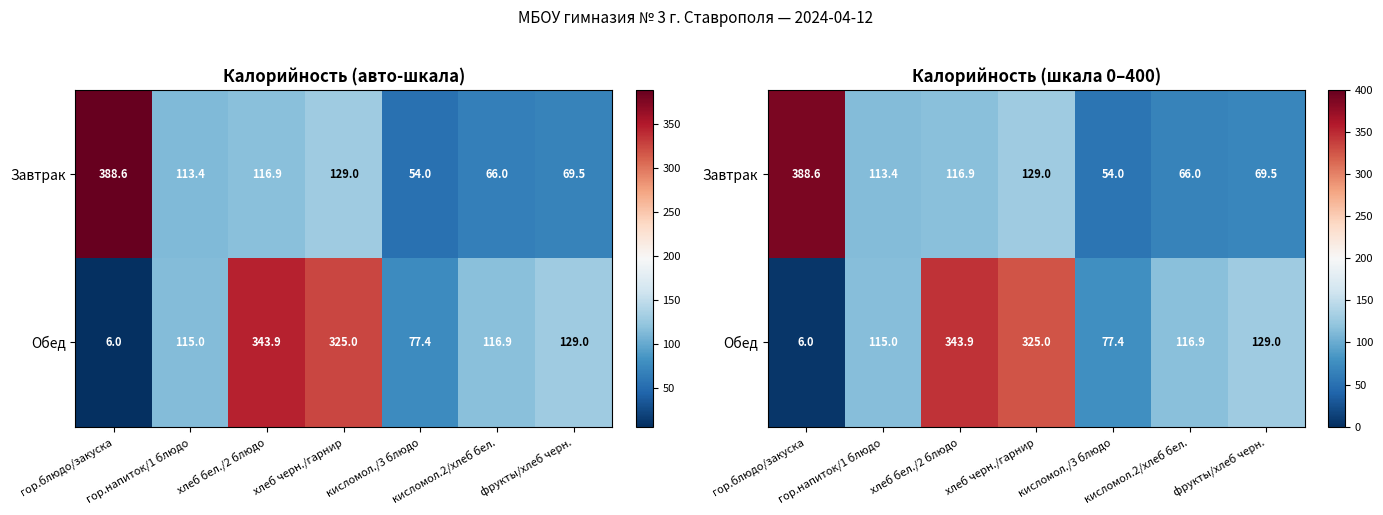

At how many categories does at least one series exceed 109?

6